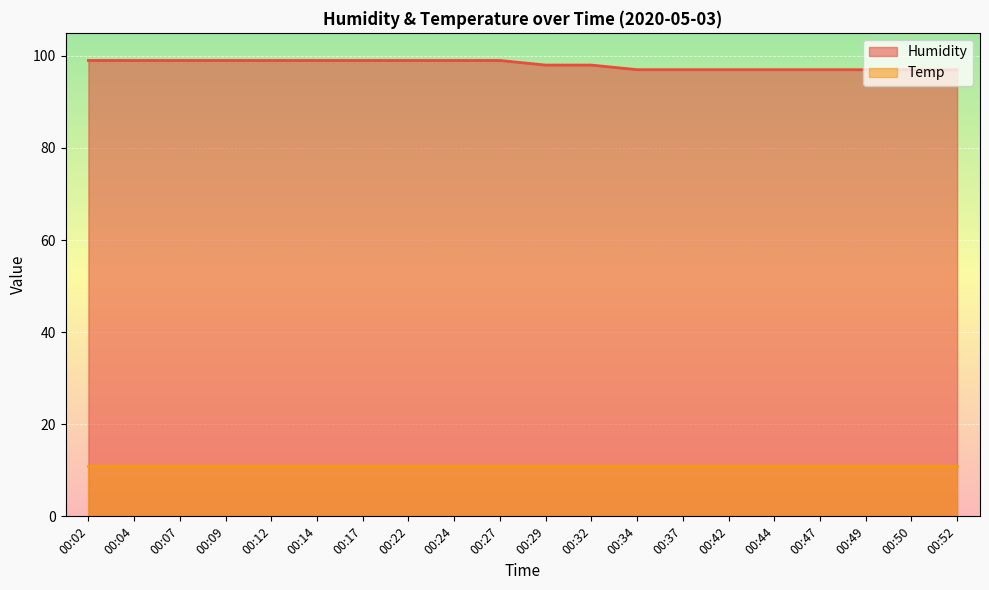

Rank the categories by value from highest to lowest.

00:02, 00:04, 00:07, 00:09, 00:12, 00:14, 00:17, 00:22, 00:24, 00:27, 00:29, 00:32, 00:34, 00:37, 00:42, 00:44, 00:47, 00:49, 00:50, 00:52